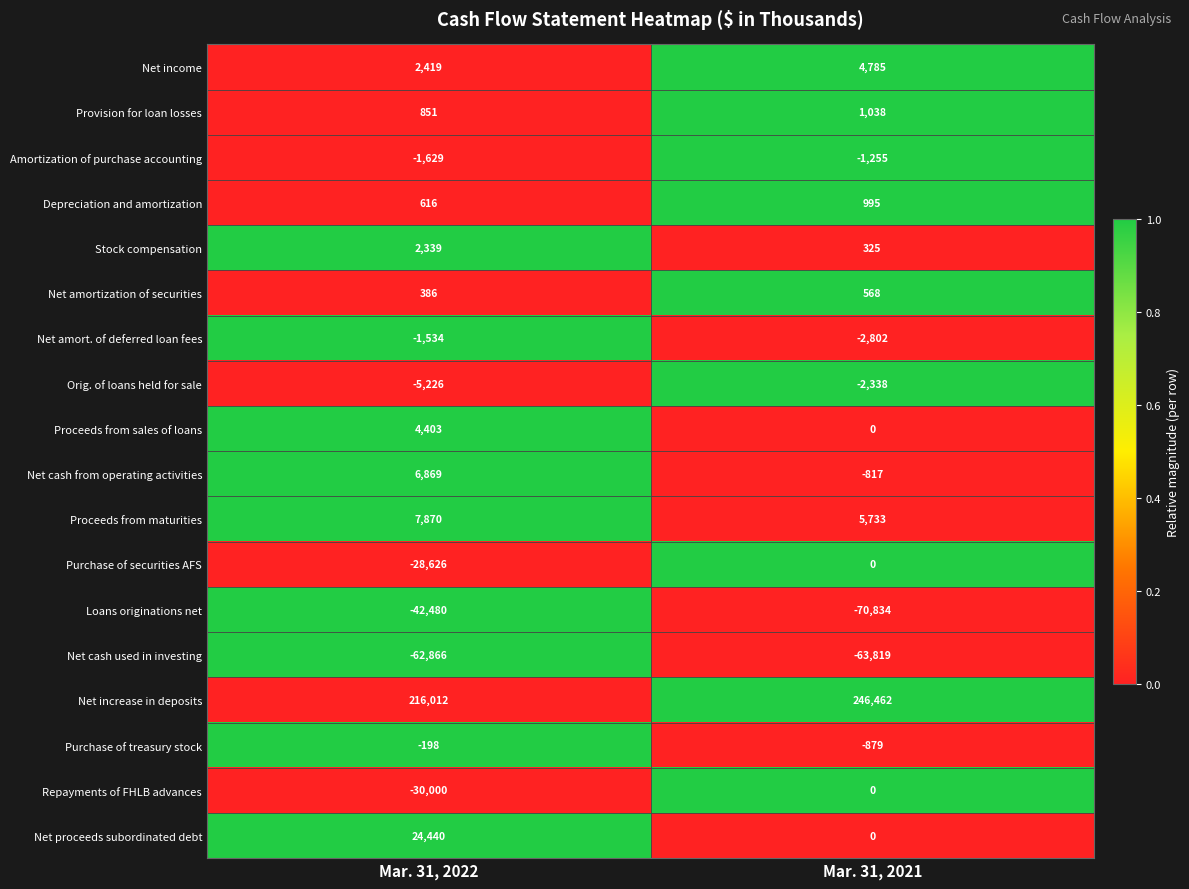

What is the sum of the Net cash used in investing values at Mar. 31, 2022 and Mar. 31, 2021?

-126685